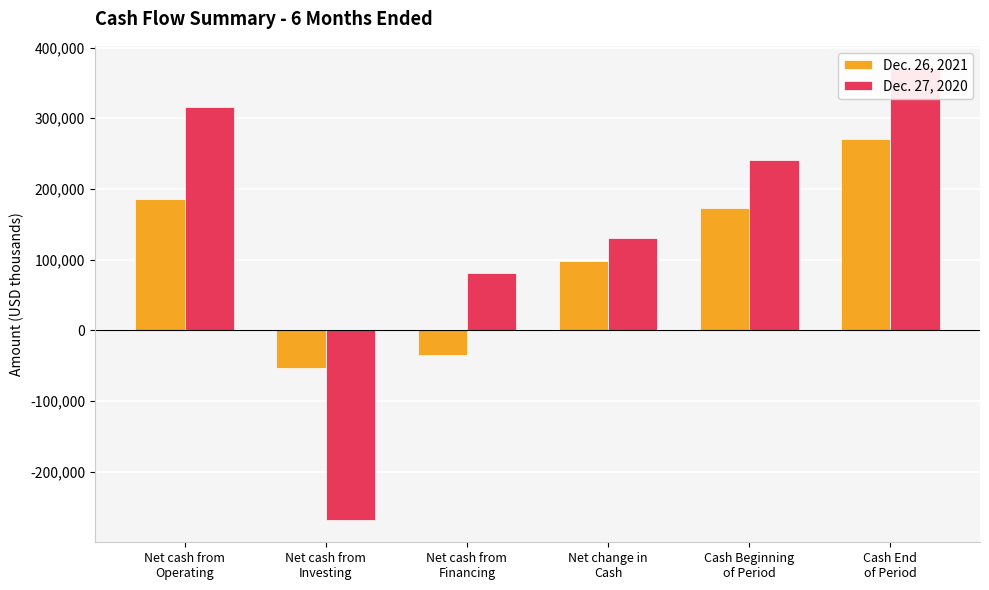

Count the number of categories in the chart.

6